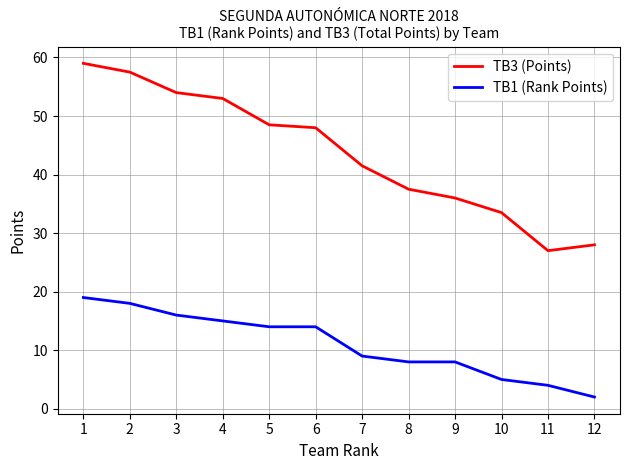

What is the difference between the highest and lowest values at 12?

26.0